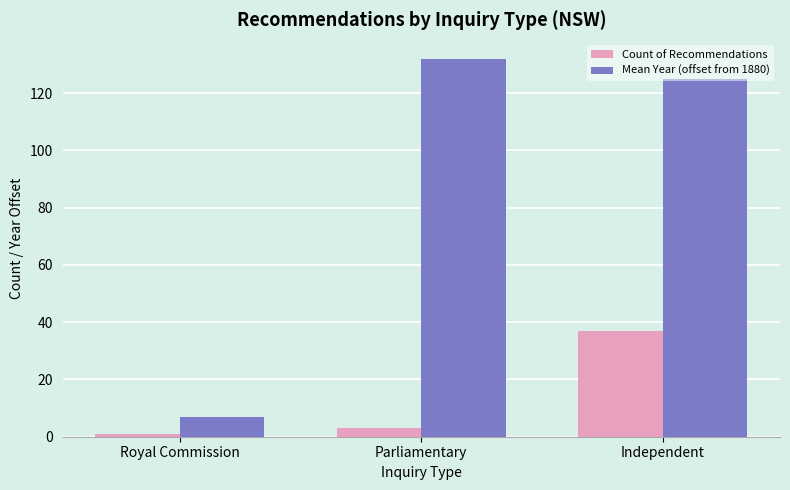

What position from the right is Independent?

1